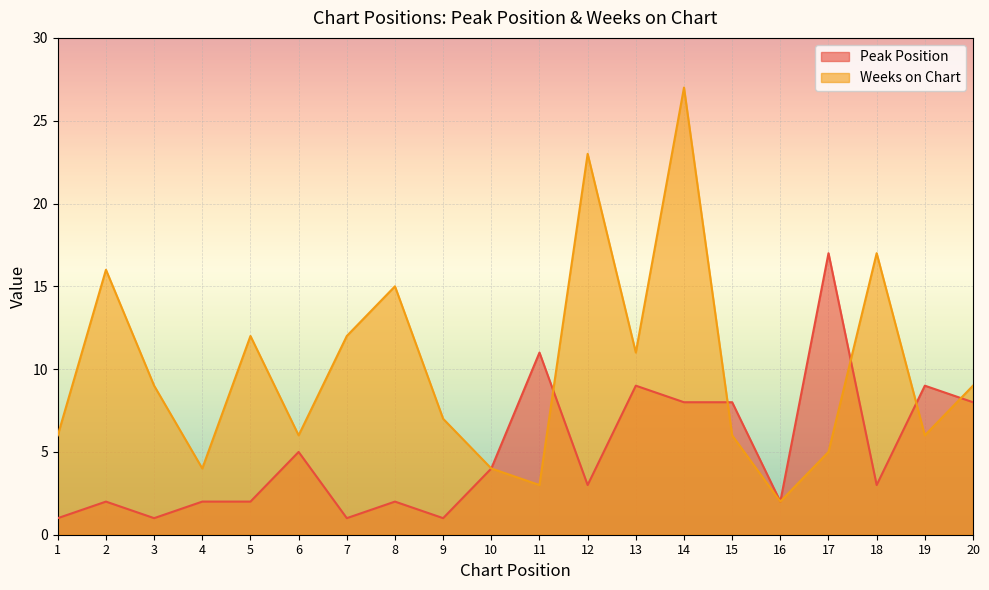

In Weeks on Chart, how many points are lower than both neighbors (excluding endpoints)?

6